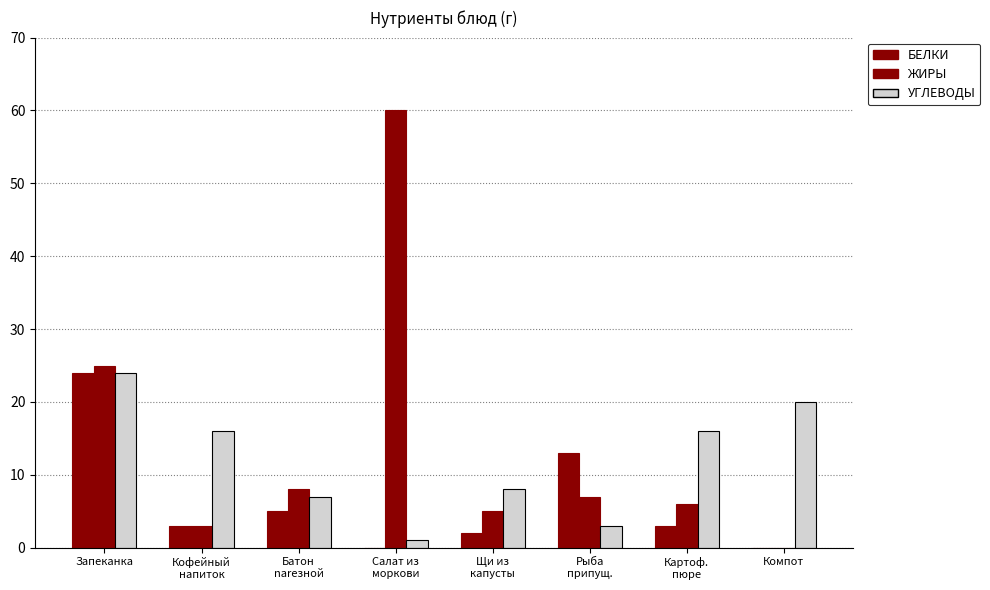

Reading left to right, transcribe all the data shown in this chart.

Белки: Запеканка=24	Кофейный
напиток=3	Батон
narезной=5	Салат из
моркови=0	Щи из
капусты=2	Рыба
припущ.=13	Картоф.
пюре=3	Компот=0
Жиры: Запеканка=25	Кофейный
напиток=3	Батон
narезной=8	Салат из
моркови=60	Щи из
капусты=5	Рыба
припущ.=7	Картоф.
пюре=6	Компот=0
Углеводы: Запеканка=24	Кофейный
напиток=16	Батон
narезной=7	Салат из
моркови=1	Щи из
капусты=8	Рыба
припущ.=3	Картоф.
пюре=16	Компот=20